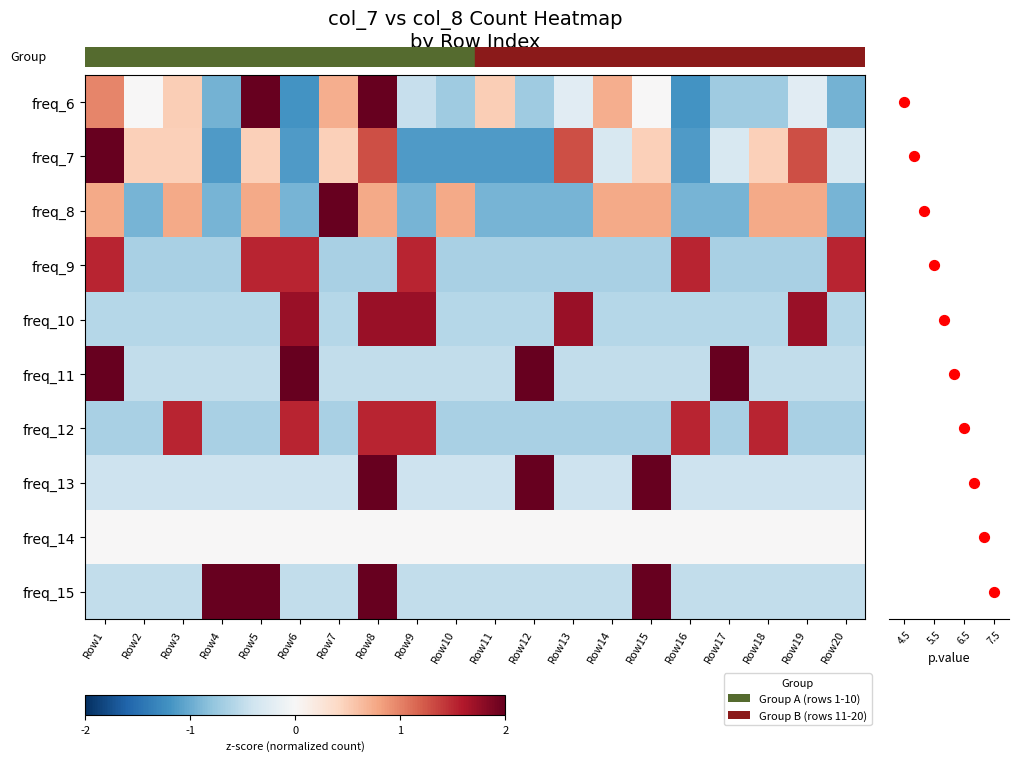

How many values in the freq_10 series exceed 0?

5